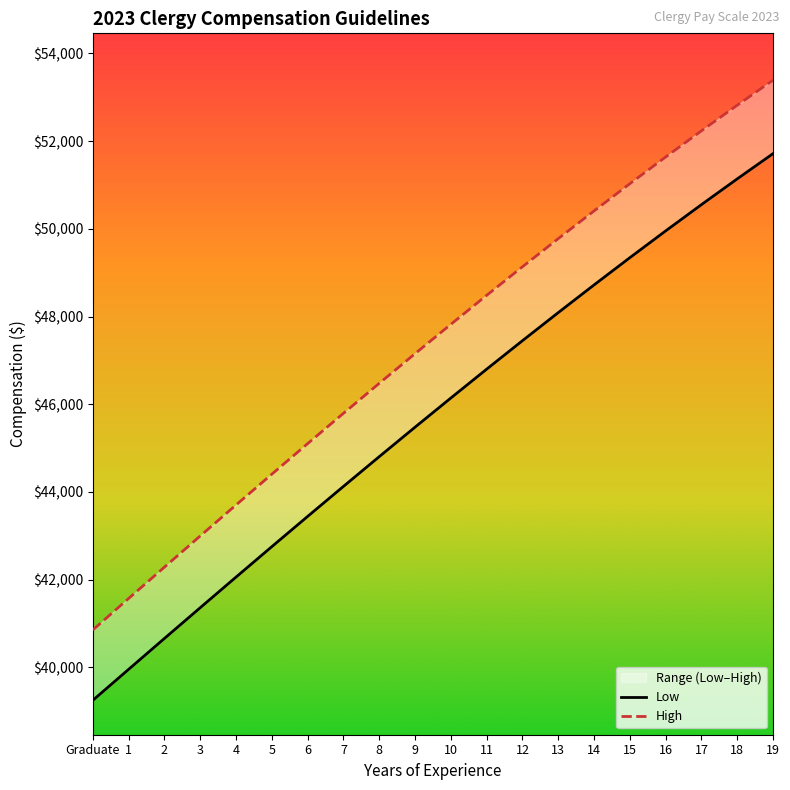

At Graduate, list the series in order from smallest to largest.

Low, High